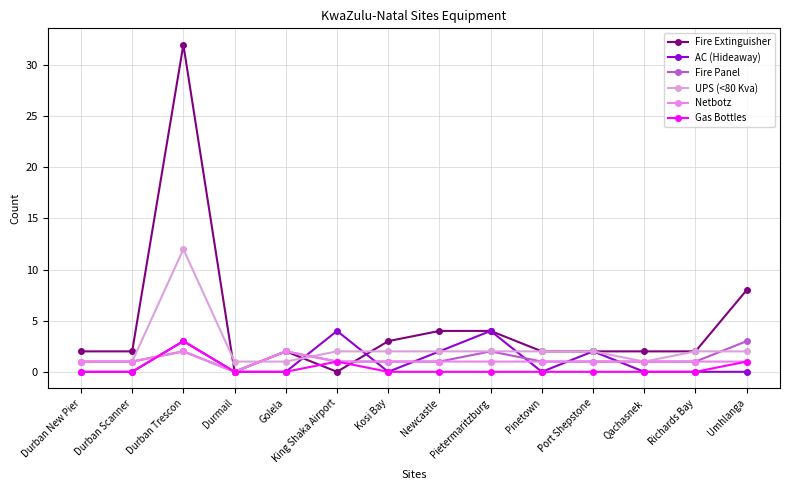

What is the sum of all UPS (<80 Kva) values?

33